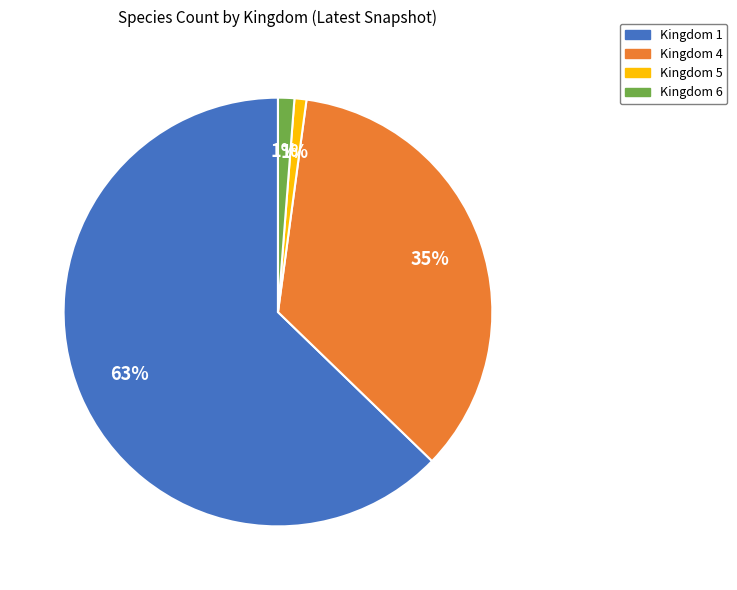

Is the sum of Kingdom 5 and Kingdom 1 greater than half?

Yes